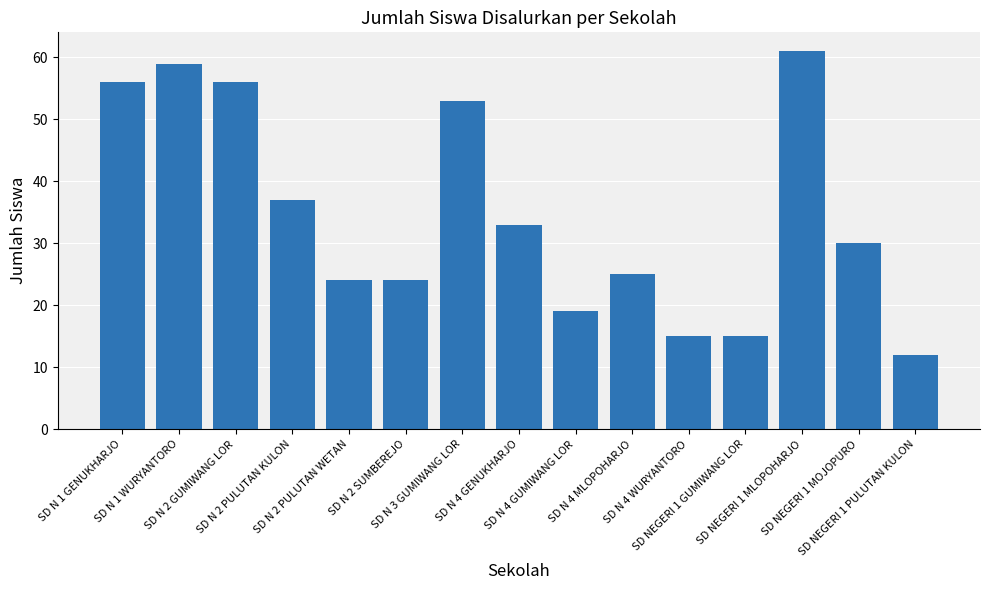

Reading left to right, transcribe all the data shown in this chart.

SD N 1 GENUKHARJO=56	SD N 1 WURYANTORO=59	SD N 2 GUMIWANG LOR=56	SD N 2 PULUTAN KULON=37	SD N 2 PULUTAN WETAN=24	SD N 2 SUMBEREJO=24	SD N 3 GUMIWANG LOR=53	SD N 4 GENUKHARJO=33	SD N 4 GUMIWANG LOR=19	SD N 4 MLOPOHARJO=25	SD N 4 WURYANTORO=15	SD NEGERI 1 GUMIWANG LOR=15	SD NEGERI 1 MLOPOHARJO=61	SD NEGERI 1 MOJOPURO=30	SD NEGERI 1 PULUTAN KULON=12